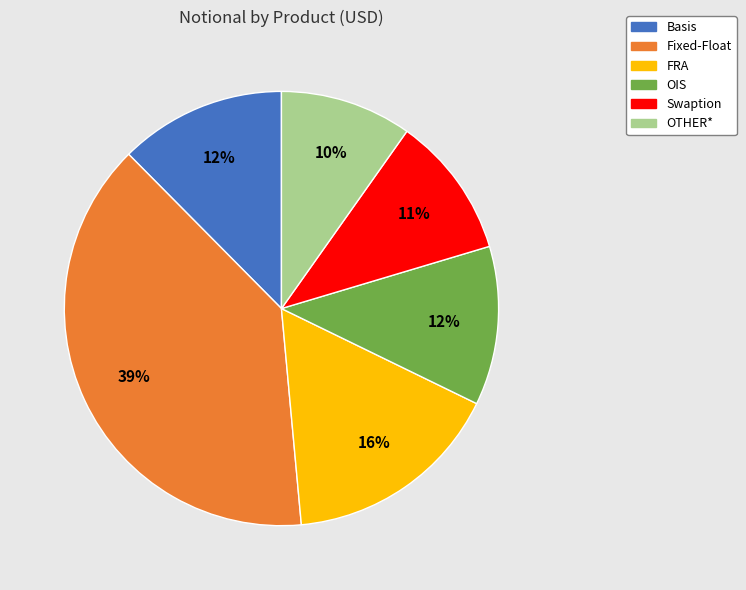

Does Basis represent more than half of the total?

No